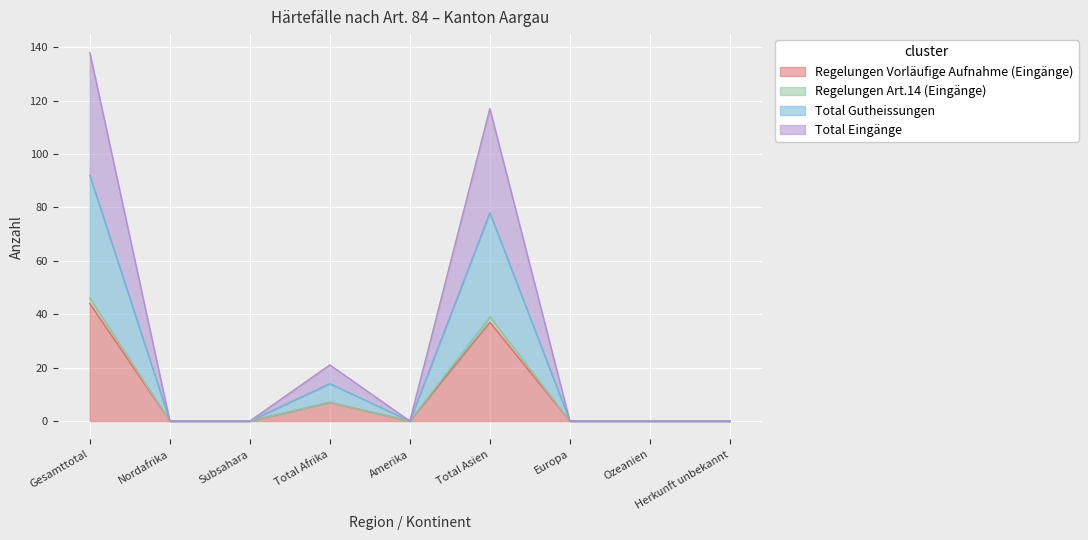

Which series has the largest total across all categories?

Total Eingänge